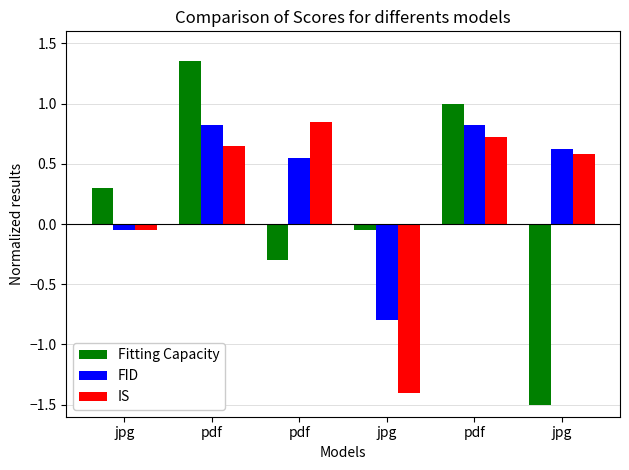

The IS series shows -0.1 at jpg. True or false?

True